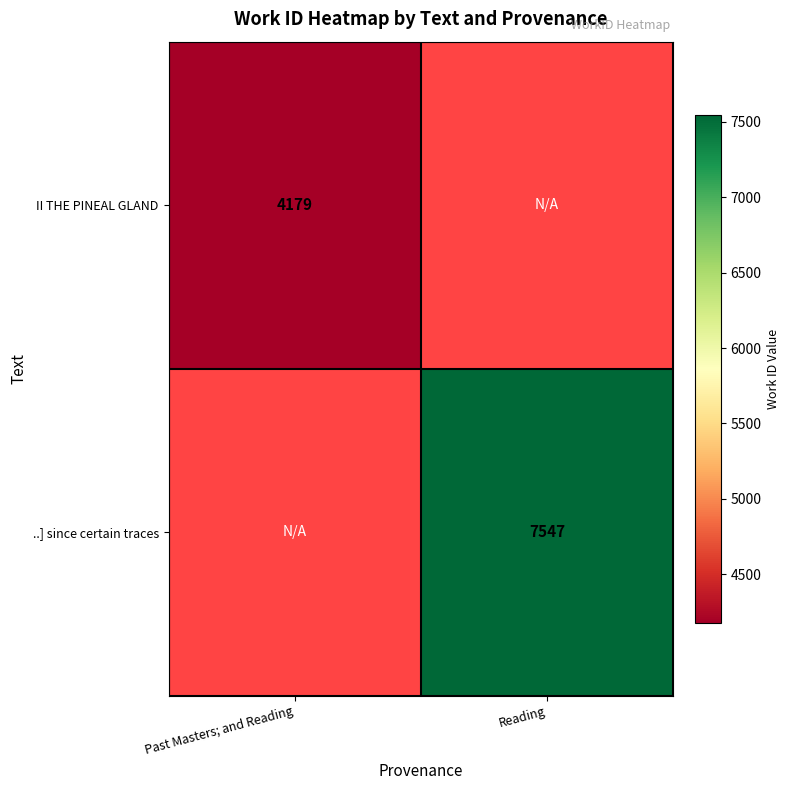

Is it true that II THE PINEAL GLAND equals 4179 at Past Masters; and Reading?

True